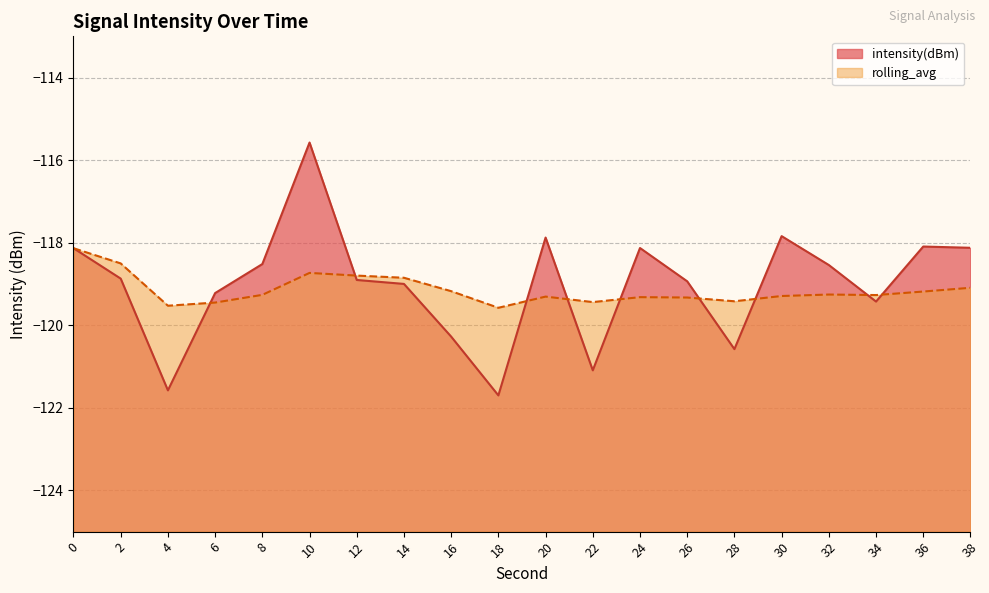

Which series has the largest range (max minus min)?

intensity(dBm)